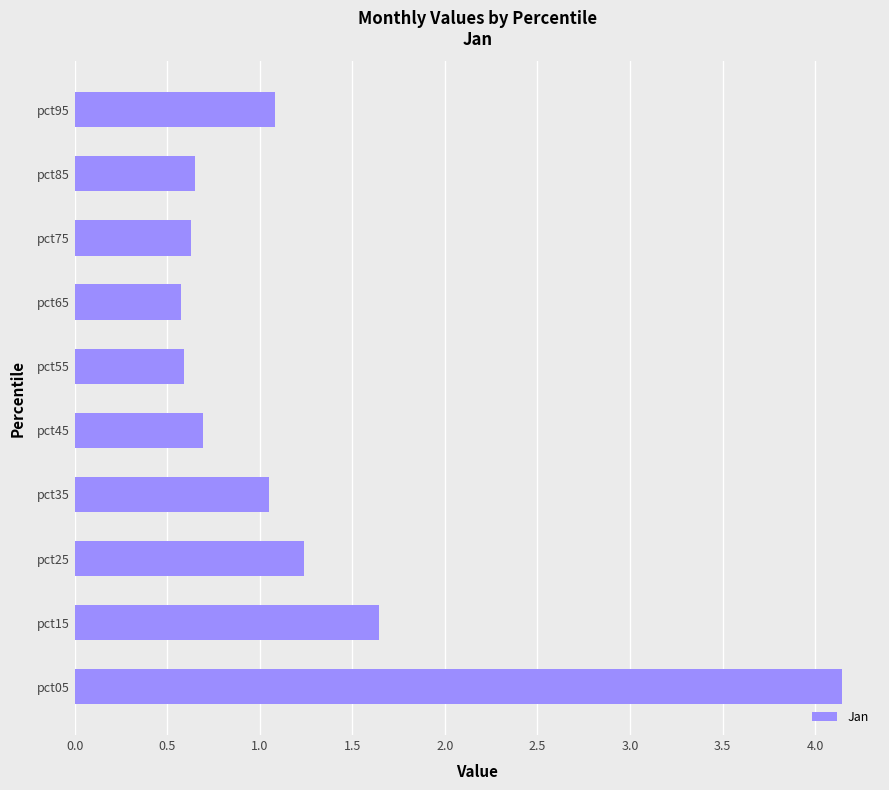

What is the average value?

1.2